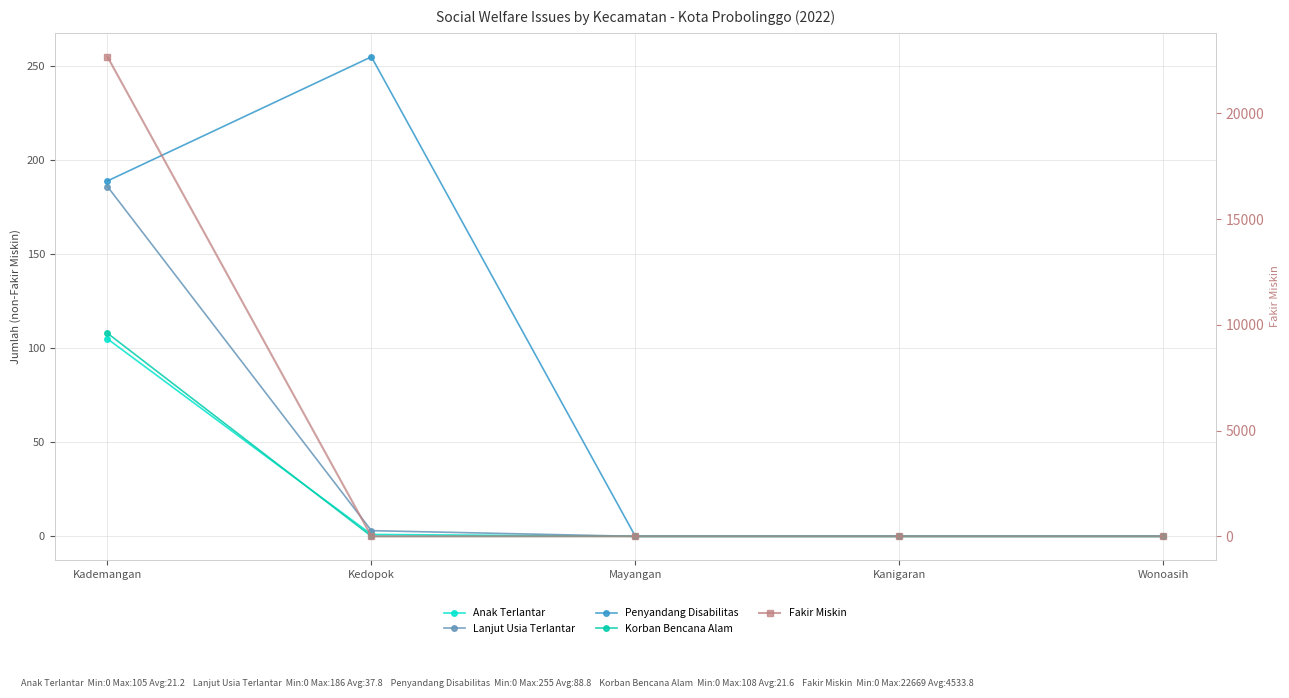

List the labels in order of Penyandang Disabilitas value, smallest first.

Mayangan, Kanigaran, Wonoasih, Kademangan, Kedopok